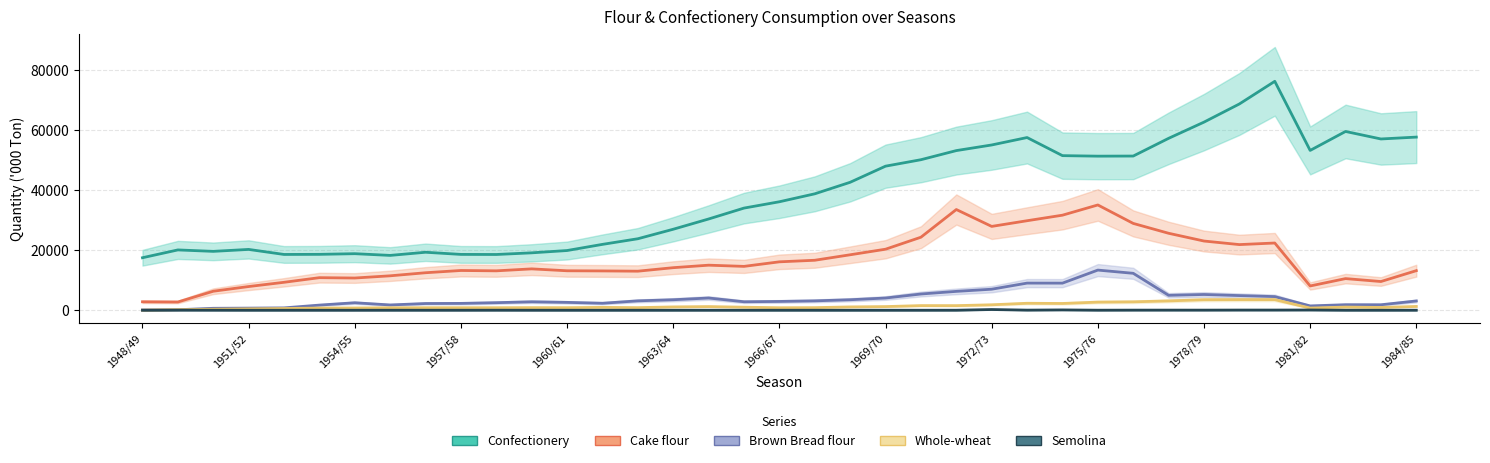

Reading left to right, list all the values displayed in this chart.

Confectionery: 17476.0	20075.5	19595.6	20243.4	18568.2	18603.2	18821.3	18251.6	19299.0	18583.7	18555.1	19105.7	19874.6	21922.1	23794.0	26956.0	30368.0	33995.0	36101.0	38746.0	42582.0	47945.0	50092.0	53127.0	54998.0	57472.0	51448.0	51276.0	51313.0	57209.0	62603.0	68645.0	76176.0	53182.0	59492.0	56995.0	57619.0
Cake flour: 2817.7	2746.0	6324.9	7889.8	9300.5	10841.8	10724.7	11460.0	12482.4	13231.7	13113.8	13768.3	13134.7	13083.9	12999.0	14166.0	14997.0	14599.0	16113.0	16635.0	18460.0	20313.0	24302.0	33515.0	27900.0	29790.0	31634.0	35038.0	28894.0	25614.0	23032.0	21849.0	22373.0	8083.0	10531.0	9558.0	13174.0
Brown Bread flour: 104.8	170.1	651.4	709.0	787.0	1715.9	2495.2	1762.7	2241.2	2284.3	2520.2	2816.4	2623.6	2330.6	3128.0	3496.0	4071.0	2824.0	2931.0	3128.0	3496.0	4071.0	5405.0	6280.0	7003.0	9034.0	9024.0	13365.0	12293.0	4969.0	5246.0	4880.0	4541.0	1445.0	1845.0	1828.0	3088.0
Whole-wheat: 37.2	194.6	335.2	448.6	568.4	733.0	753.0	819.6	840.1	838.2	842.8	874.1	854.1	959.8	870.0	1113.0	1221.0	1020.0	836.0	870.0	1113.0	1221.0	1547.0	1535.0	1818.0	2322.0	2257.0	2707.0	2804.0	3109.0	3507.0	3541.0	3535.0	725.0	1057.0	930.0	1261.0
Semolina: 0.0	29.0	14.5	2.3	3.2	4.1	4.1	6.4	5.4	5.4	14.1	5.4	0.9	1.4	2.0	2.0	5.0	3.0	3.0	2.0	2.0	5.0	4.0	12.0	240.0	44.0	112.0	19.0	41.0	44.0	42.0	63.0	62.0	82.0	8.0	5.0	12.0